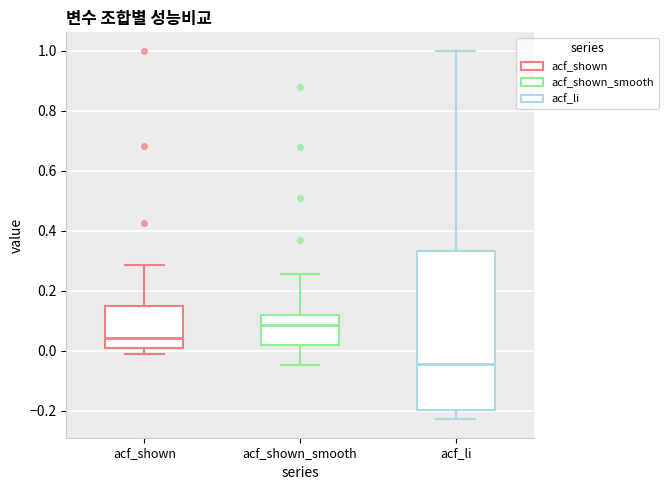

Which box has the lowest median line?

acf_li